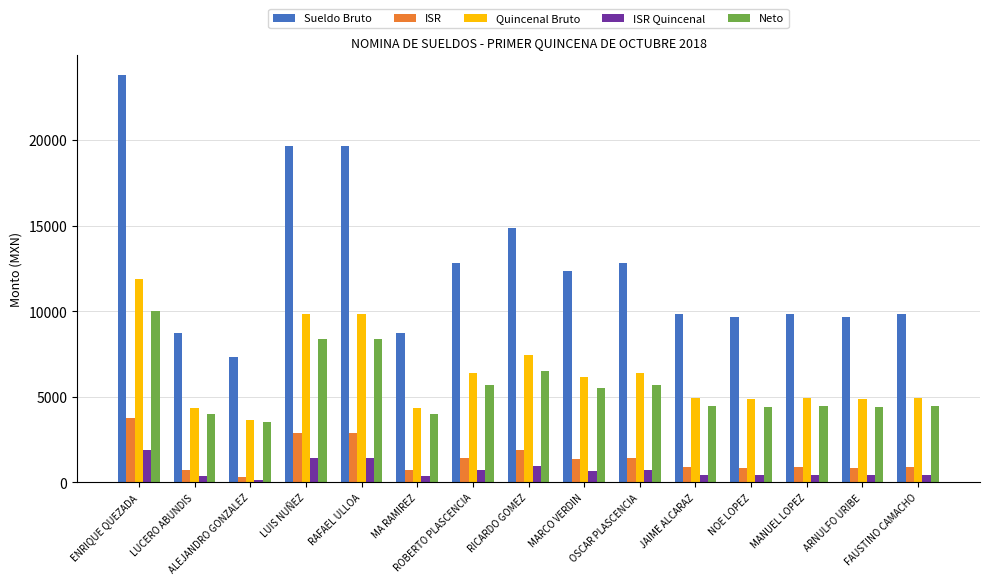

What is the label of the 9th bar from the left?

MARCO VERDIN